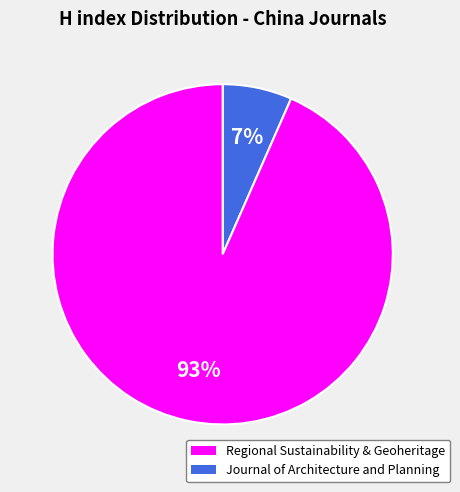

To the nearest percent, what is the average slice percentage?

50%